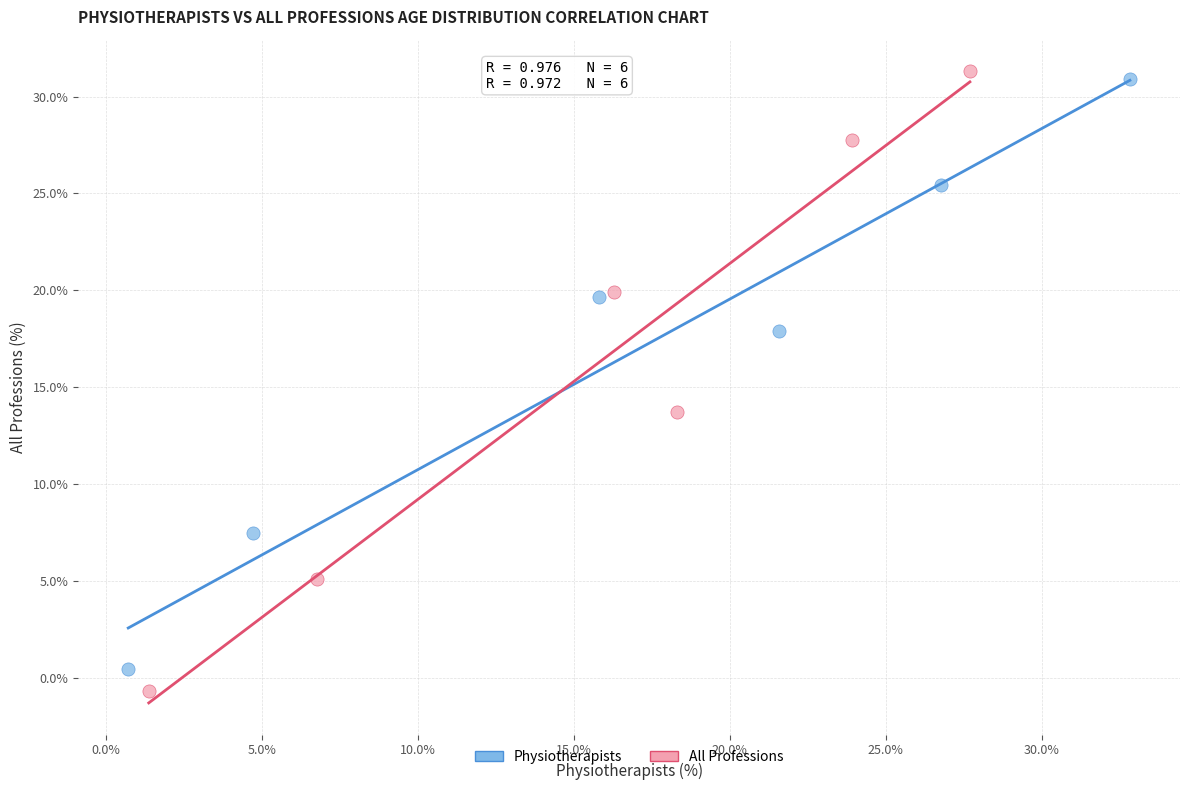

Which series has the largest Y range (max minus min)?

All Professions